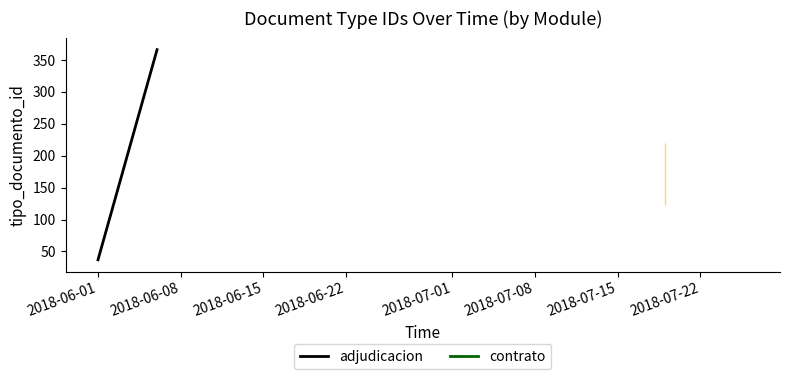

Is it true that the value at 2018-06-22 is 492.5?

False